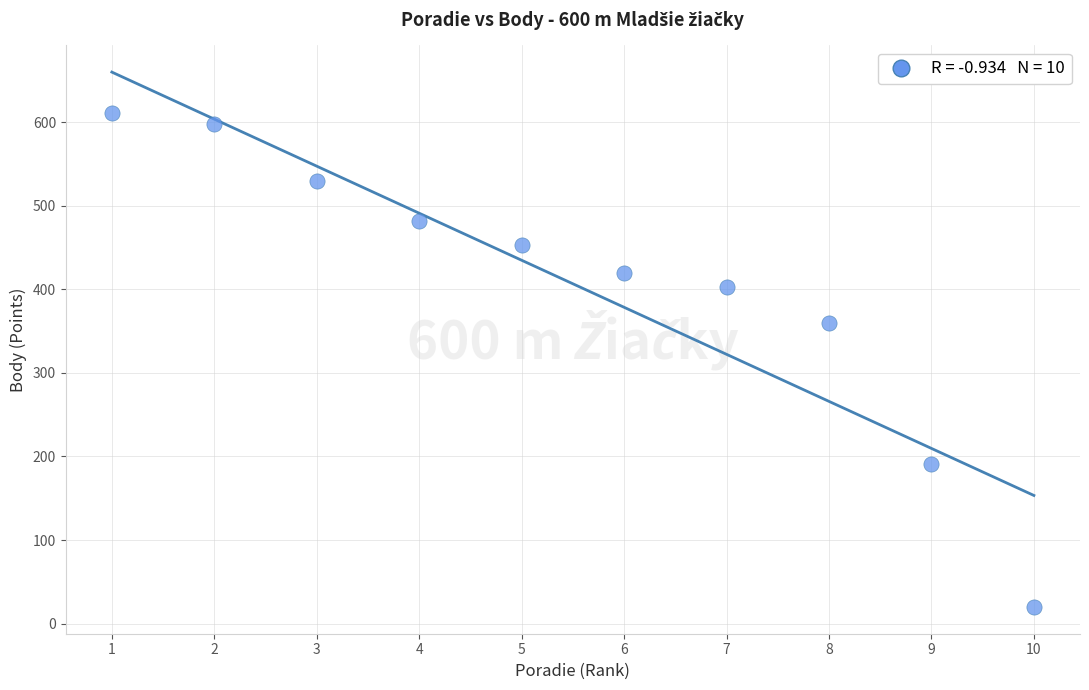

What Y value in the scatter plot is closest to 315?

360